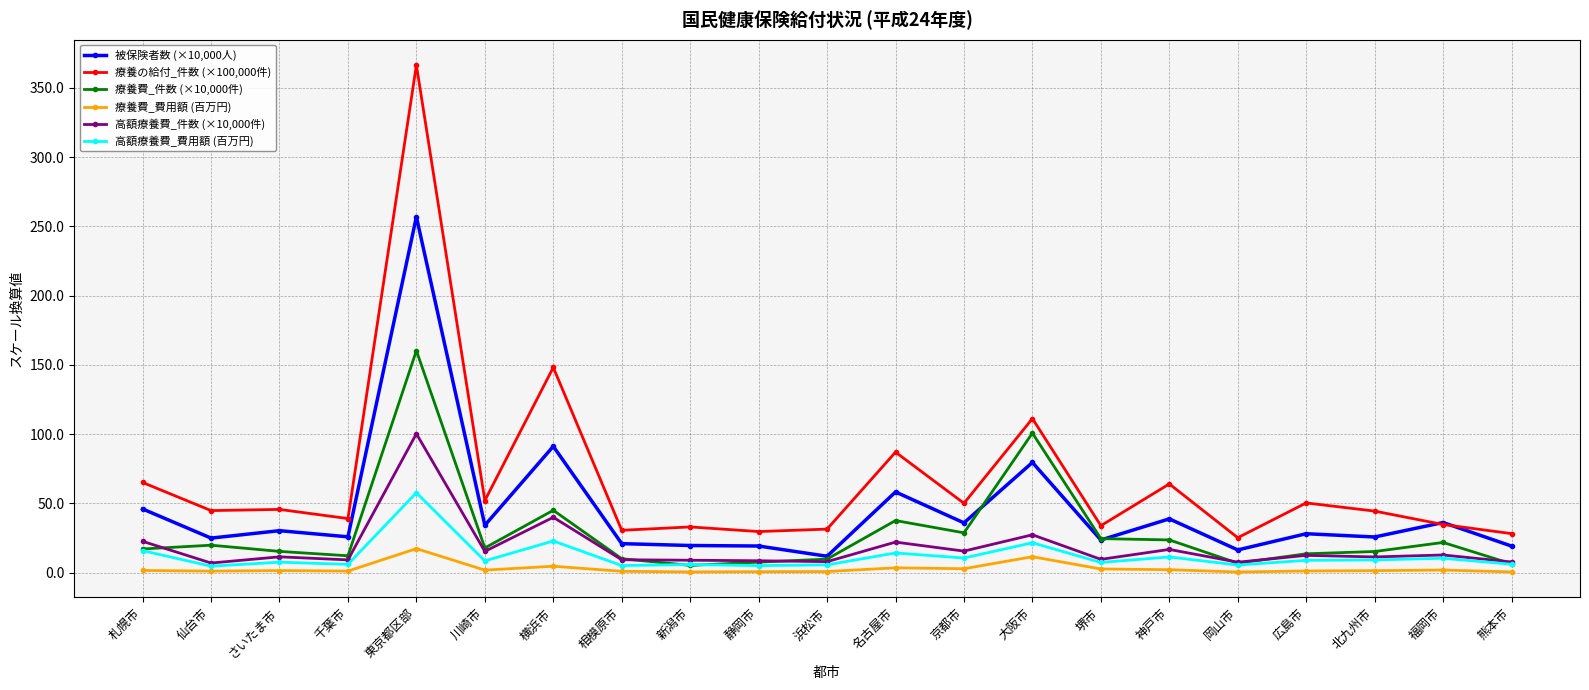

What position from the left is 相模原市?

8